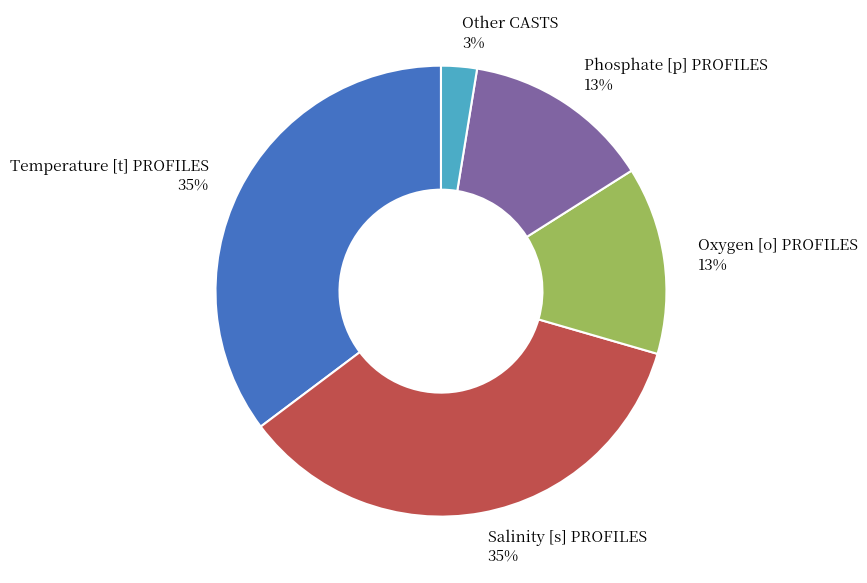

The Phosphate [p] PROFILES slice represents 13% of the pie. True or false?

True